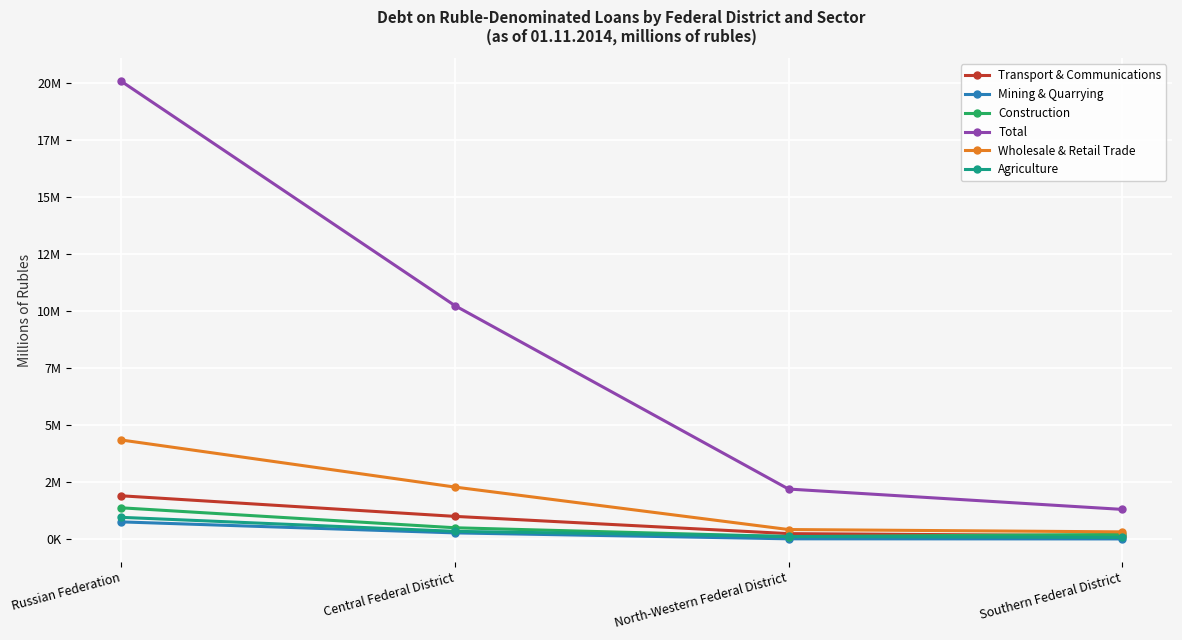

Where do Agriculture and Construction first cross each other?

Central Federal District and North-Western Federal District